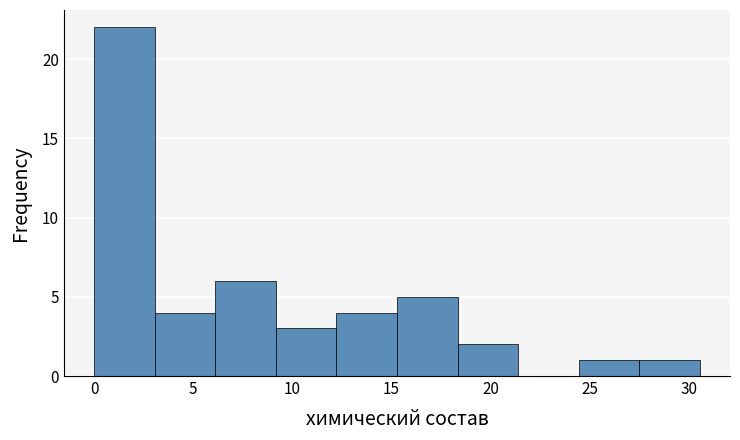

How tall is the bar that spans 27.5 to 30.5 on the x-axis? Neither the bar edges nor the heights are printed on the chart, so give them approximately, as read against the axes.

1